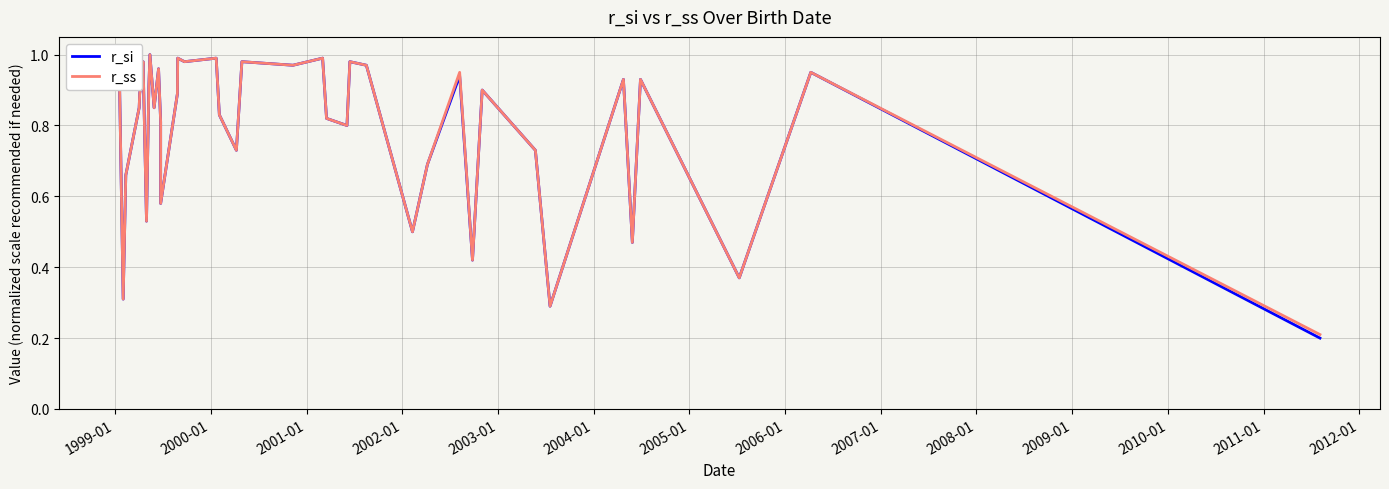

Is the value of r_ss at 2002-01 greater than the value of r_si at 27?

Yes